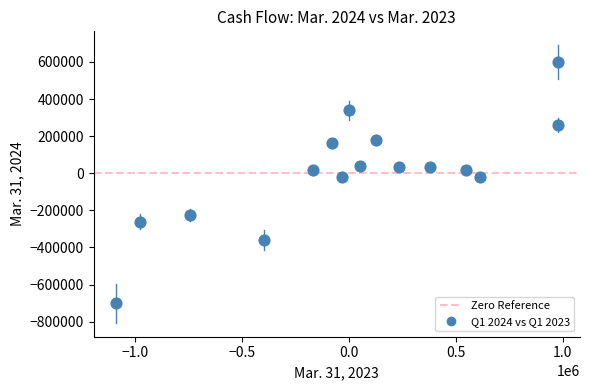

What is the range of X values (max minus min)?

2070399